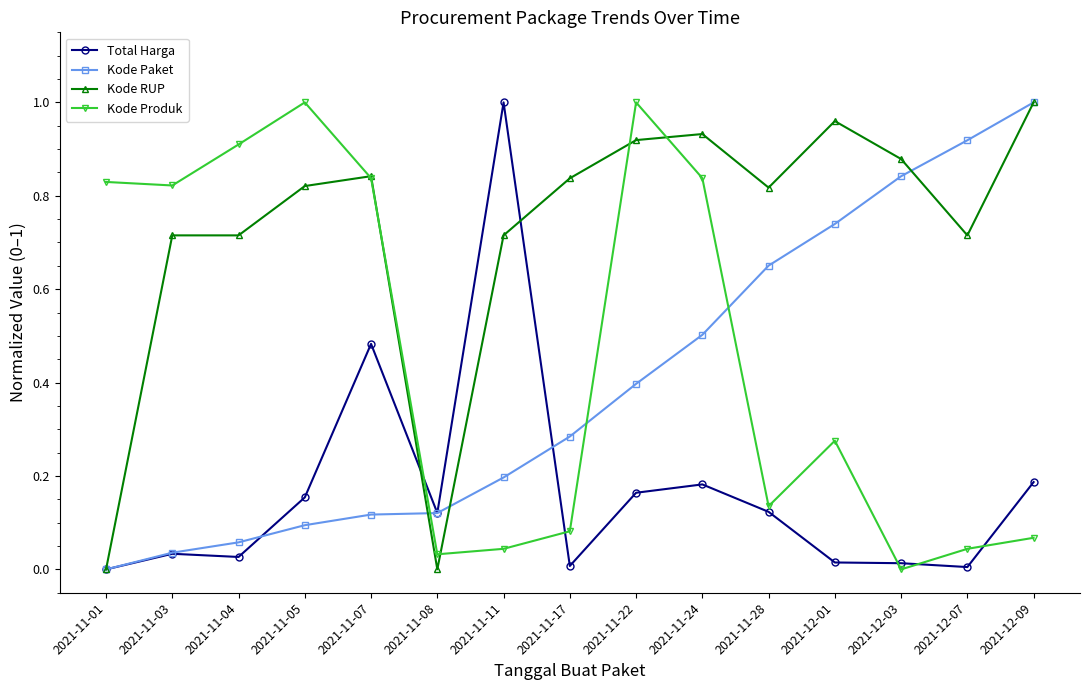

Rank the series at 2021-11-11 from lowest to highest value.

Kode Produk, Kode Paket, Kode RUP, Total Harga